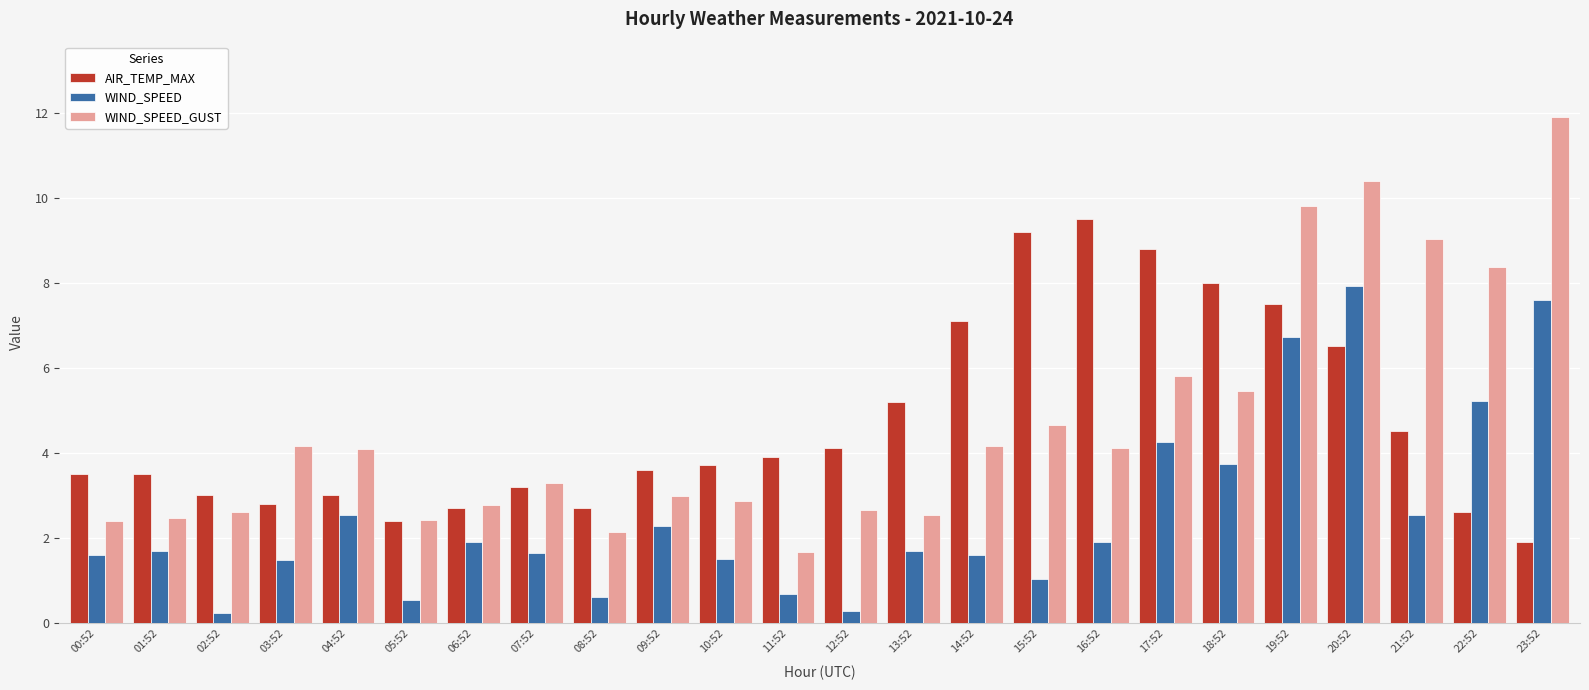

Are the bars horizontal?

No